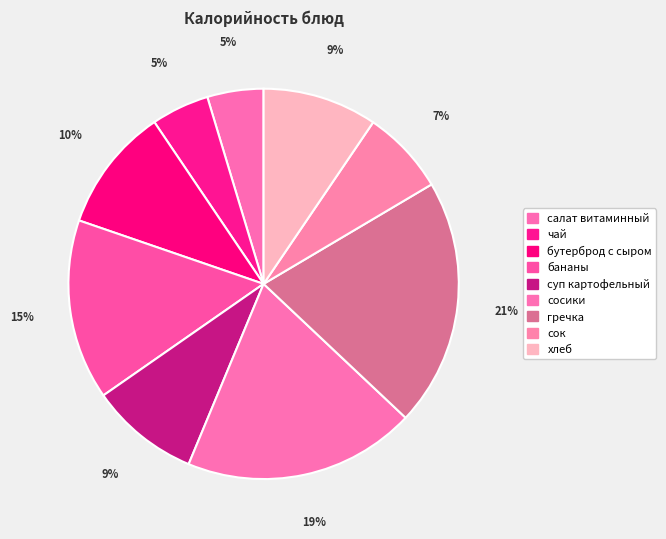

What is the ratio of the value at салат витаминный to the value at сосики?

0.2